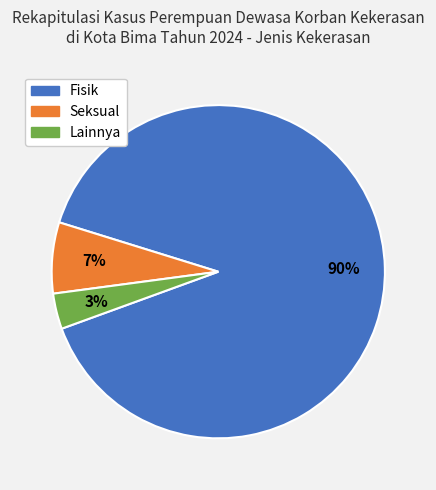

Is there any slice that represents more than half of the pie?

Yes